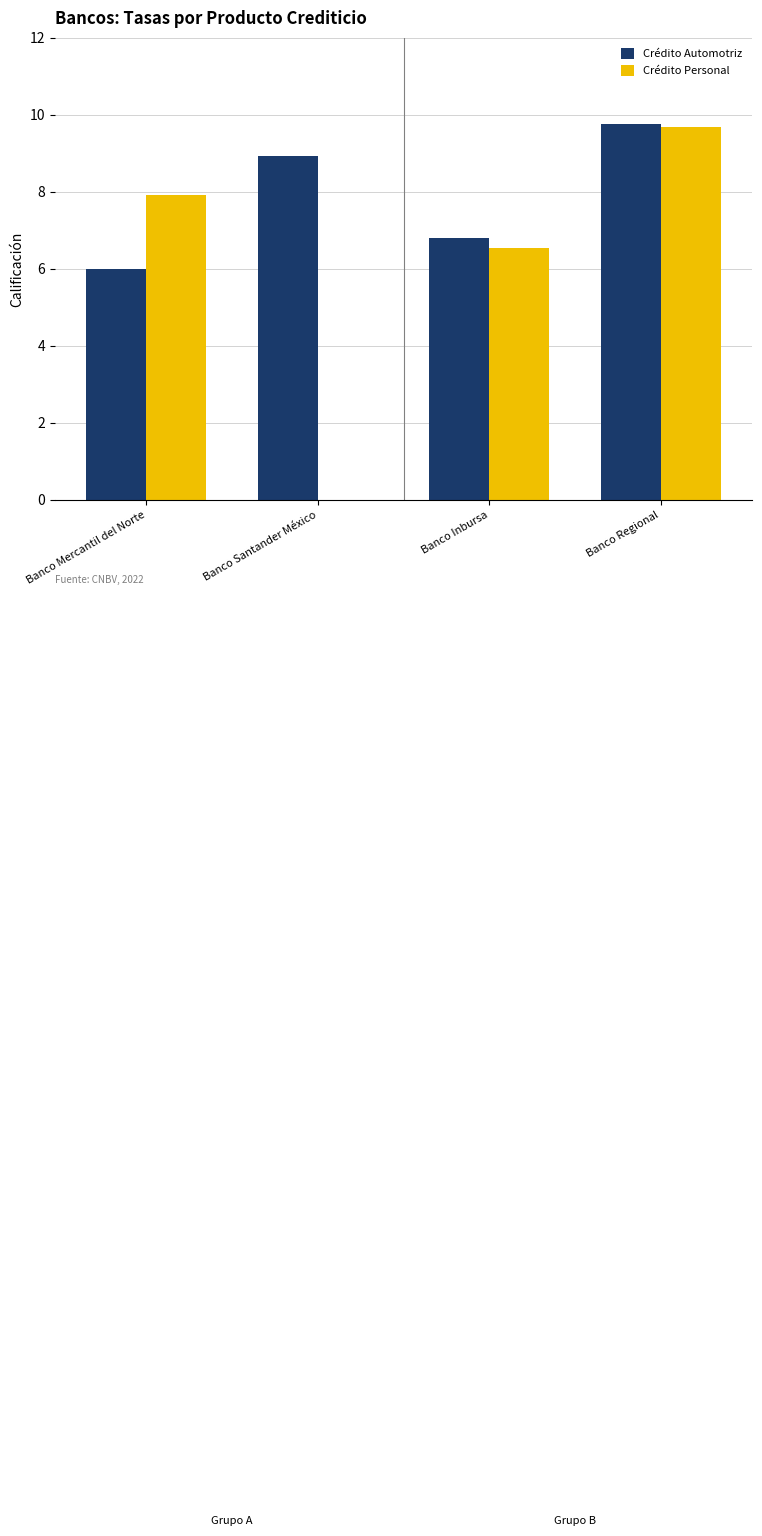

Reading right to left, transcribe all the data shown in this chart.

Crédito Automotriz: 9.8	6.8	8.9	6.0
Crédito Personal: 9.7	6.5	0.0	7.9